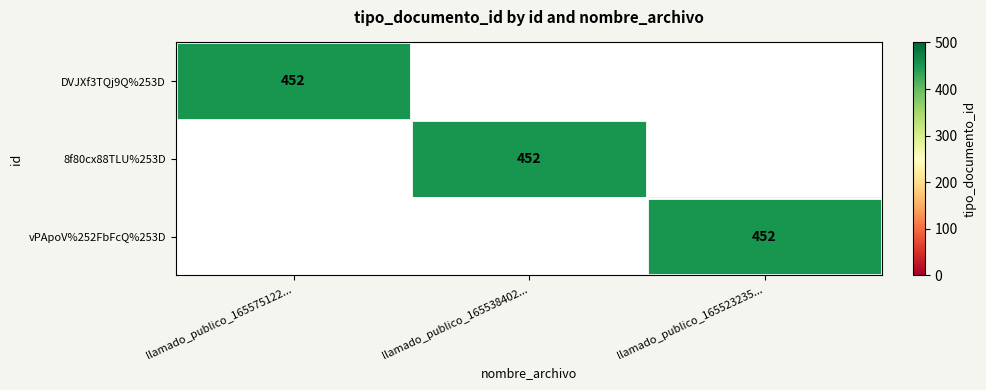

True or false: vPApoV%252FbFcQ%253D has a value of 452 at llamado_publico_165523235....

True